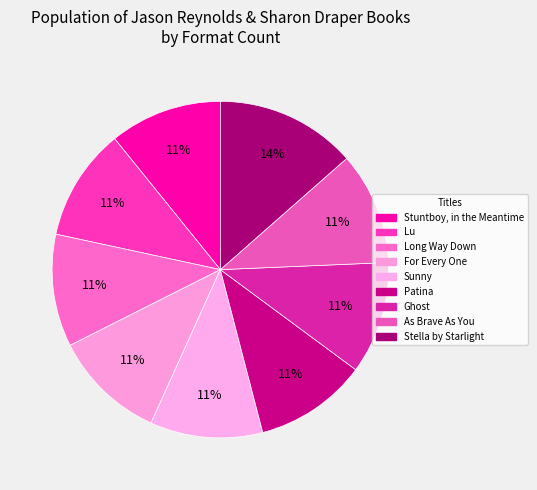

Is Long Way Down the majority of the pie?

No